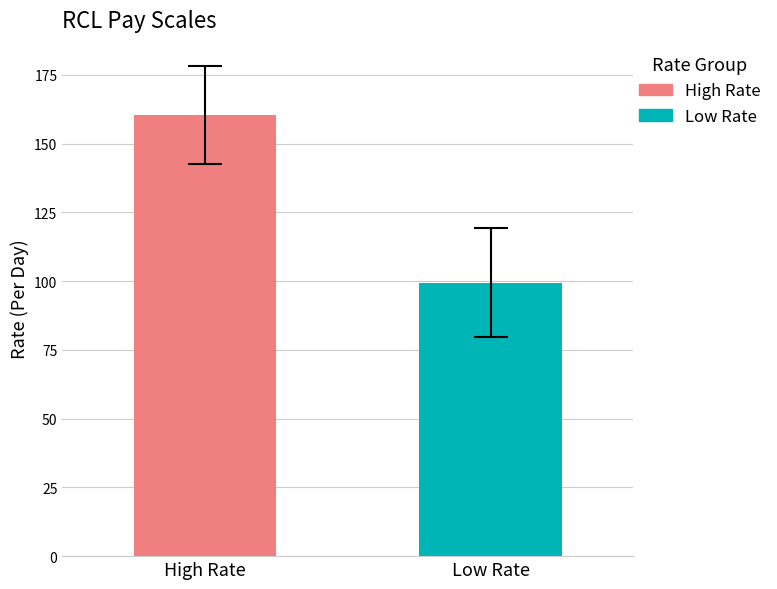

Which series has the widest spread of values?

High Rate